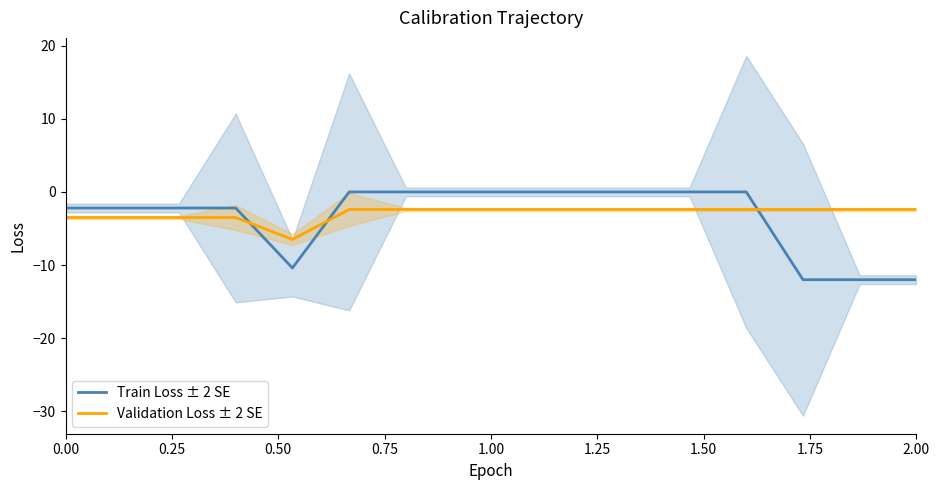

What is the smallest value displayed?

-12.0